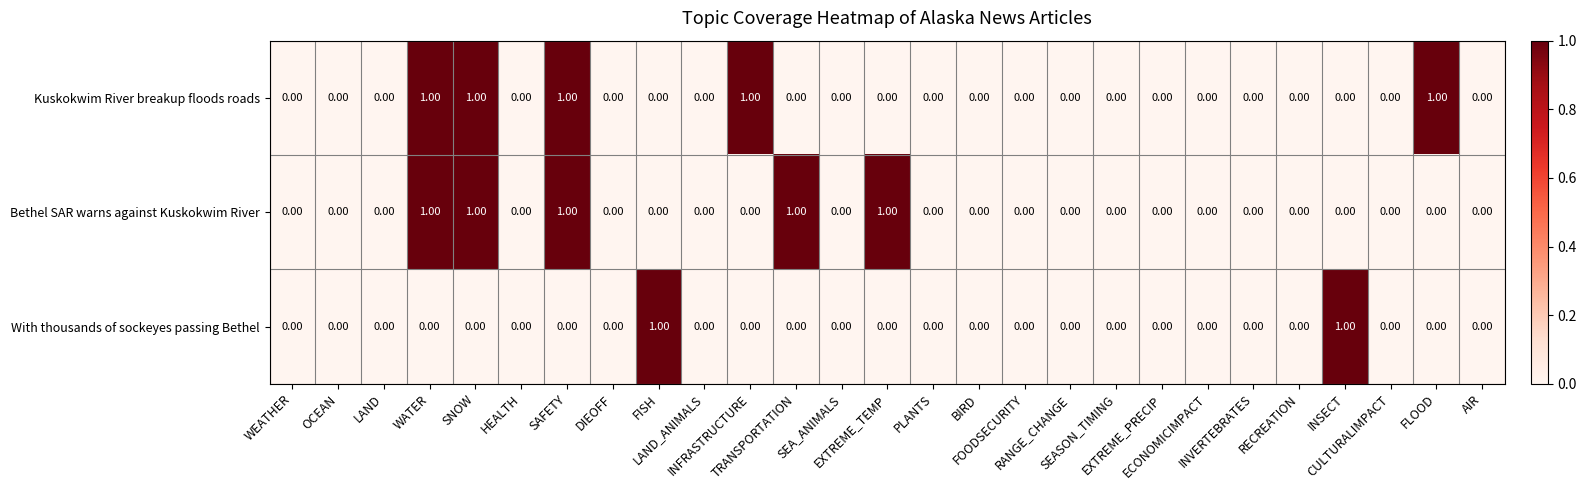

What is the sum of all Bethel SAR warns against Kuskokwim River values?

5